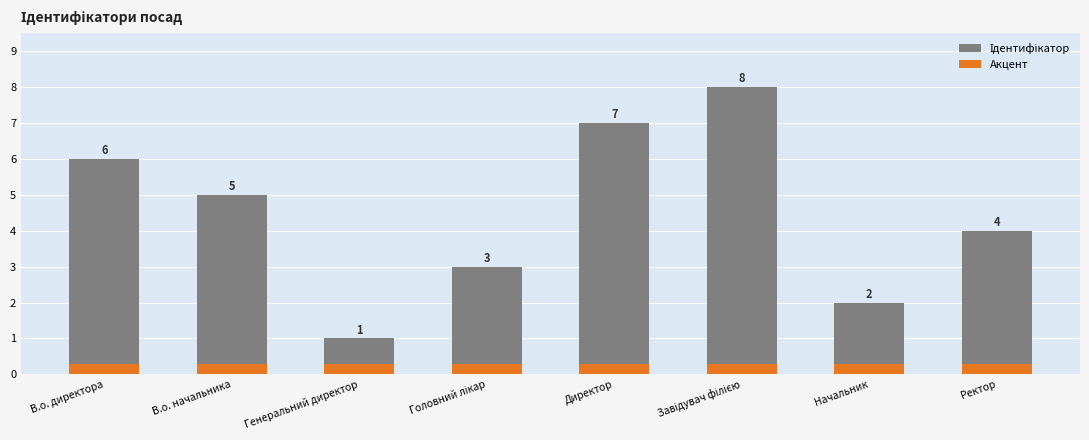

Reading left to right, list all the values displayed in this chart.

Ідентифікатор: 6.0	5.0	1.0	3.0	7.0	8.0	2.0	4.0
Акцент: 0.3	0.3	0.3	0.3	0.3	0.3	0.3	0.3